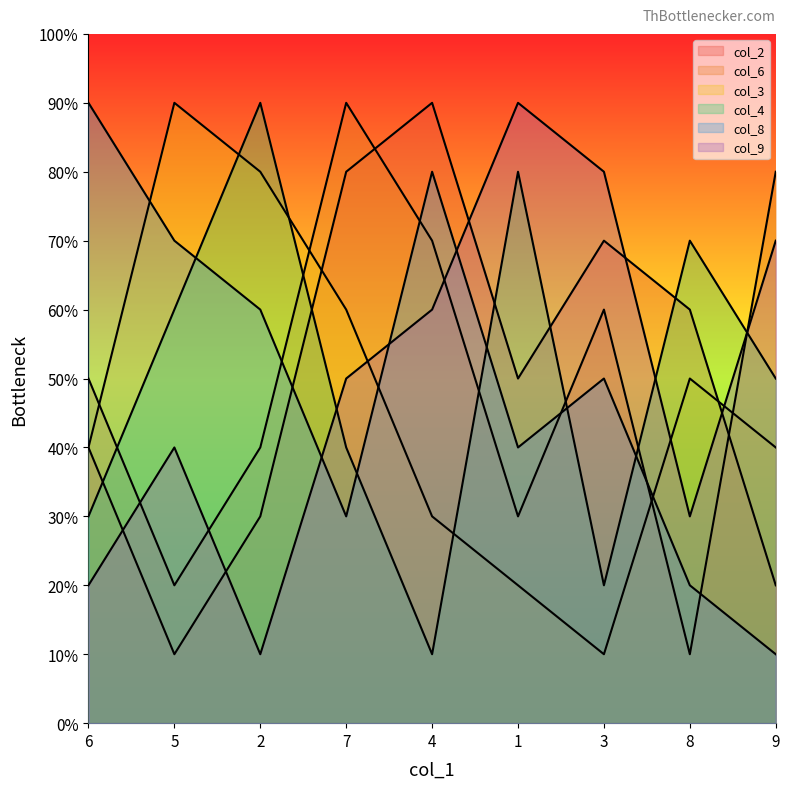

How many data points in col_9 are above 5?

4